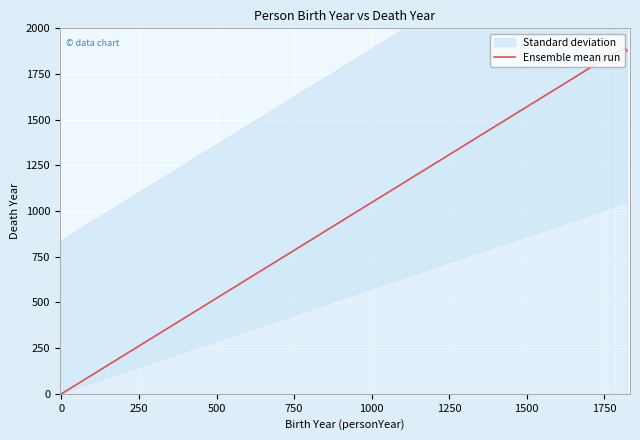

What is the sum of all values?

7501